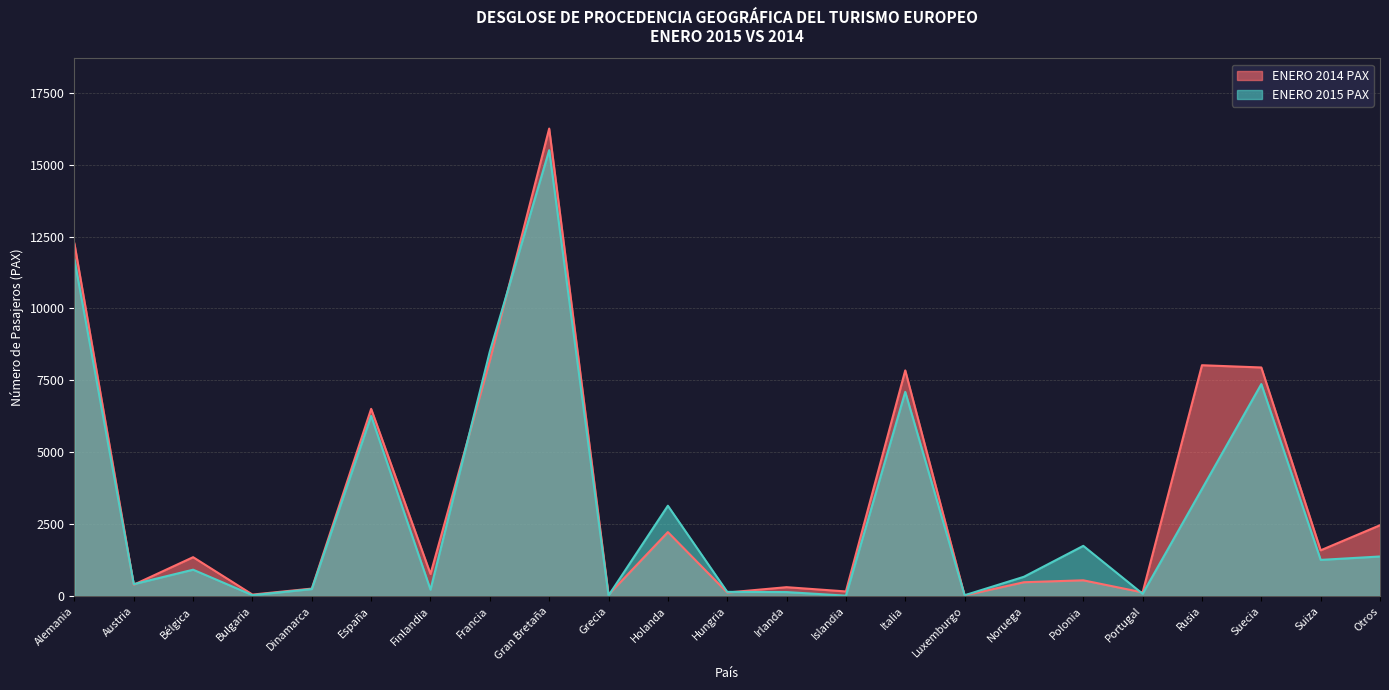

What position from the right is Bulgaria?

20